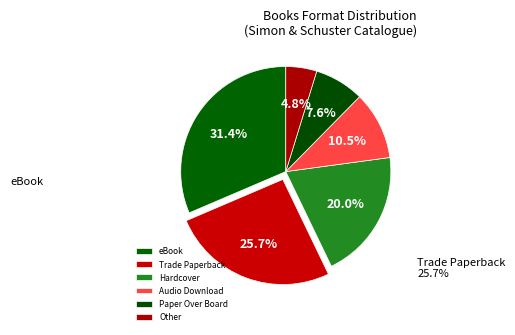

To the nearest percent, what percentage of the pie is Trade Paperback?

26%